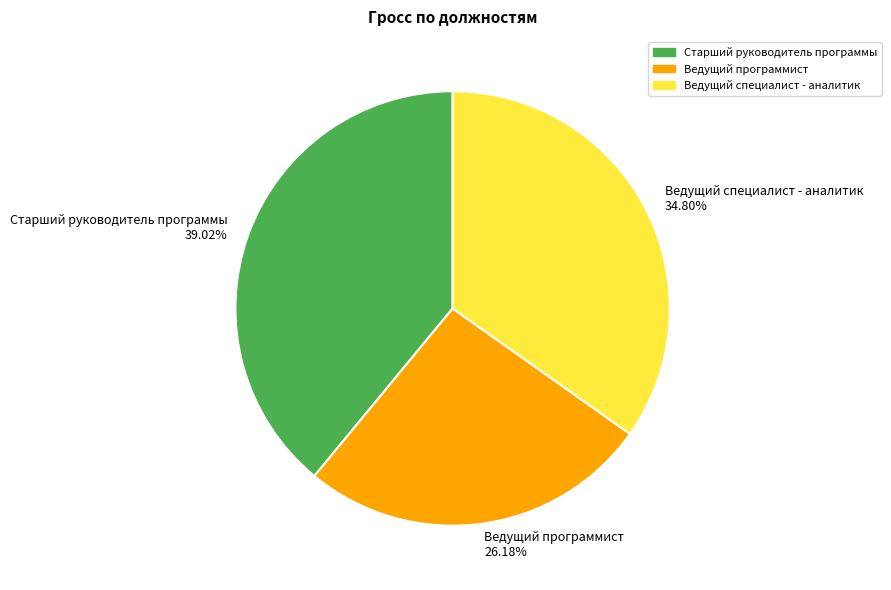

Does Старший руководитель программы account for over 50% of the chart?

No